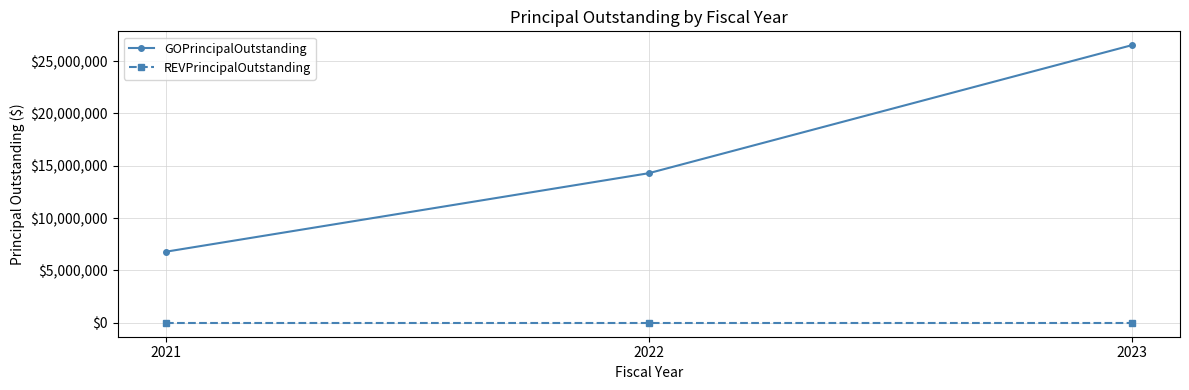

What is the difference between the highest and lowest values at 2023?

26520000